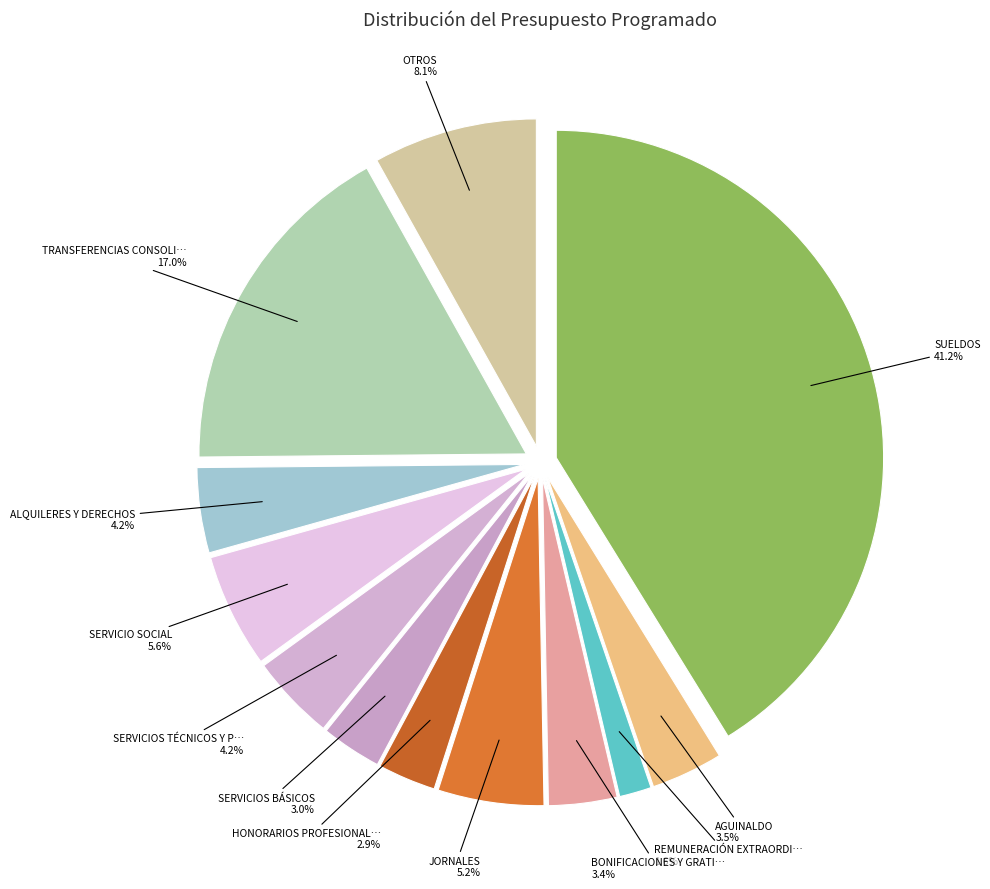

What is the ratio of the value at AGUINALDO to the value at JORNALES?

0.7